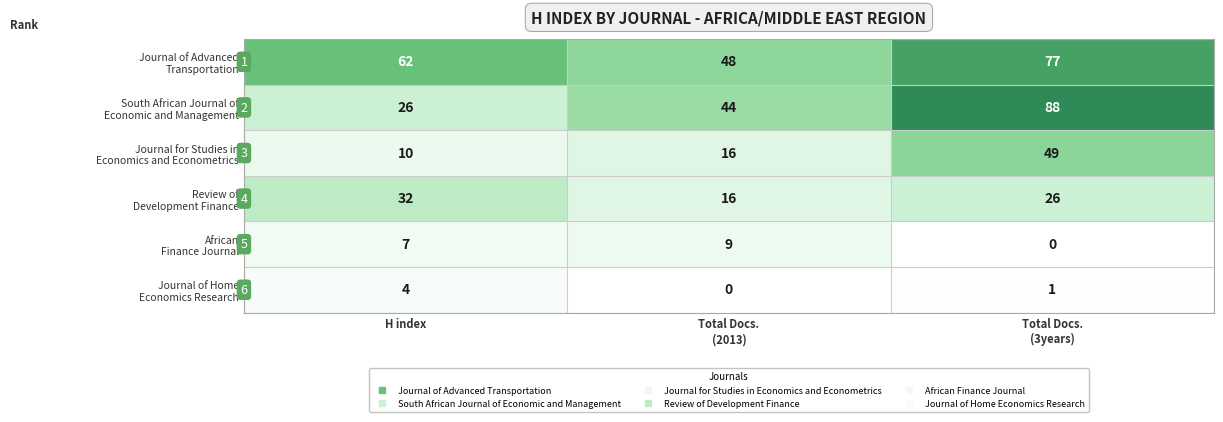

At how many categories does at least one series exceed 58?

2